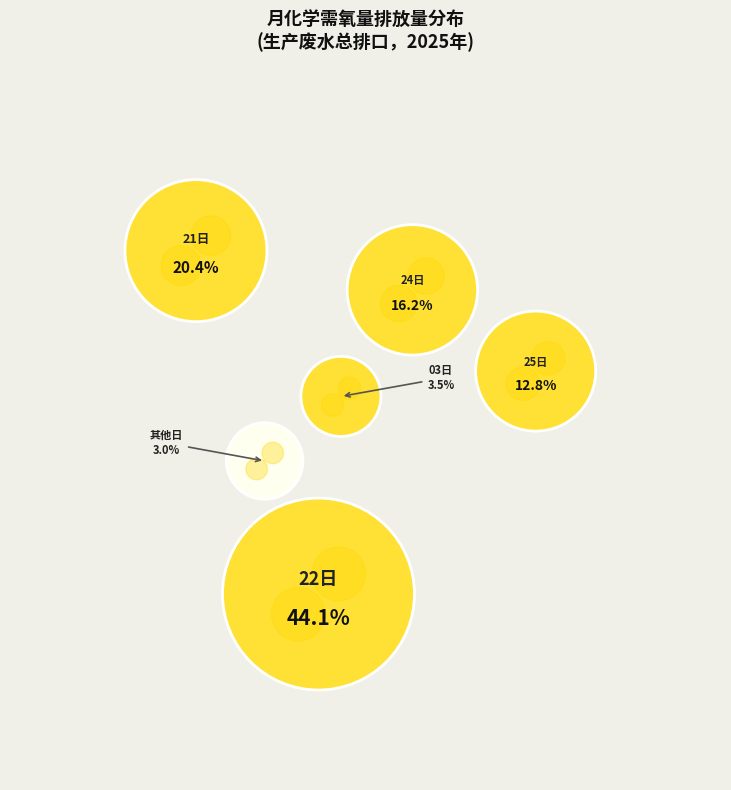

To the nearest percent, what portion does 25日 represent?

13%